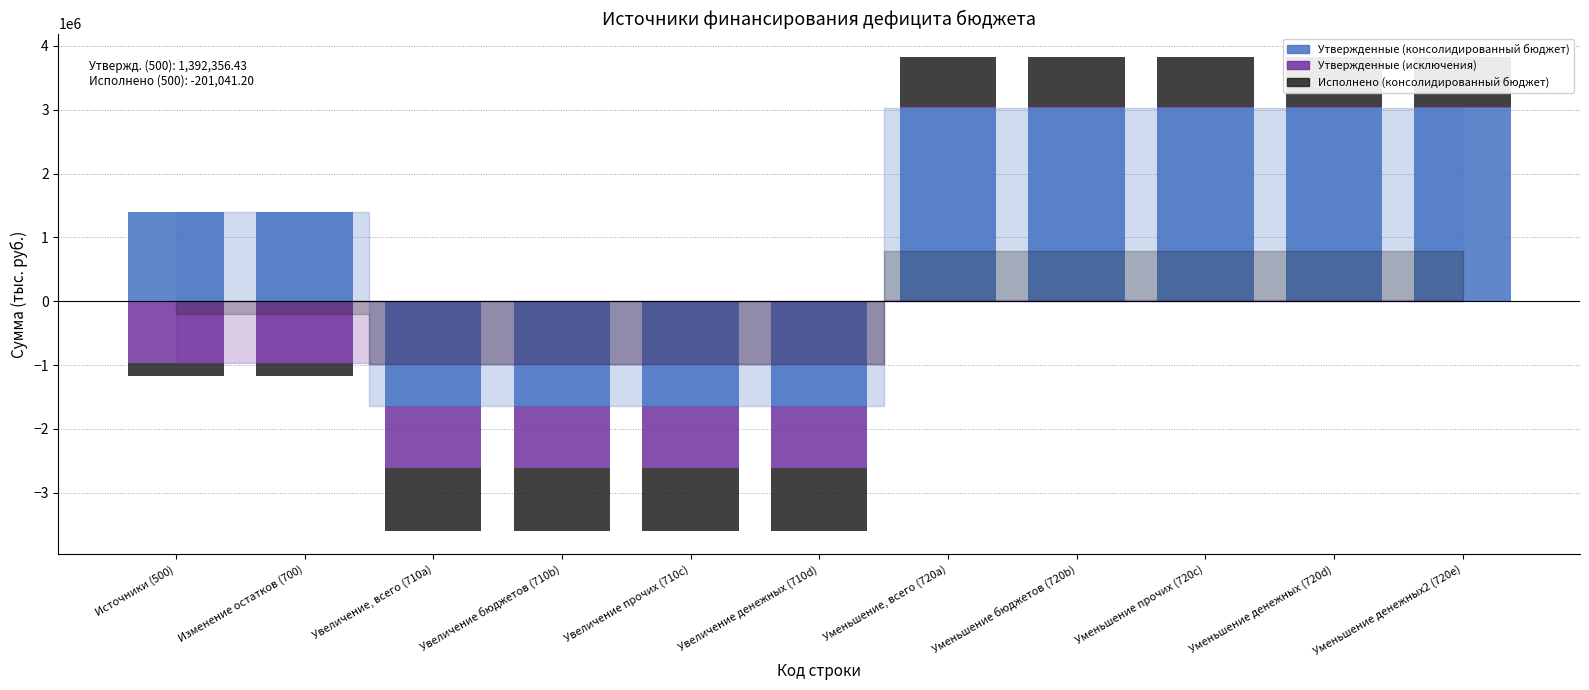

How many values in the Утвержденные (консолидированный бюджет) series are below 1392356?

4